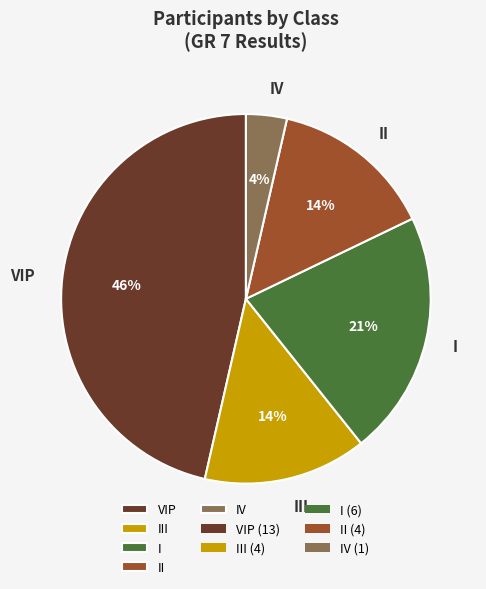

The VIP slice represents 46% of the pie. True or false?

True